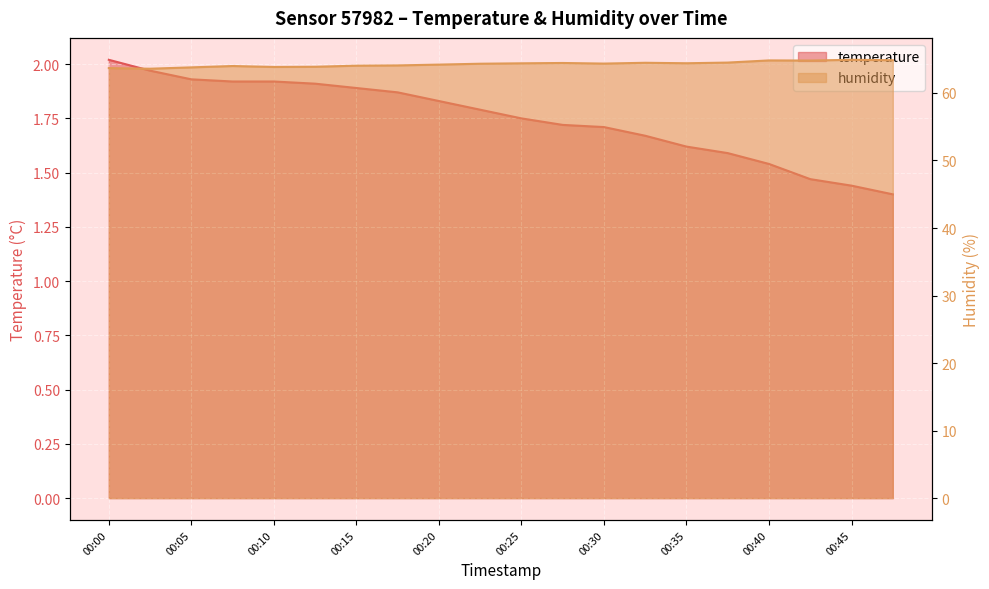

True or false: temperature and humidity cross at least once.

False